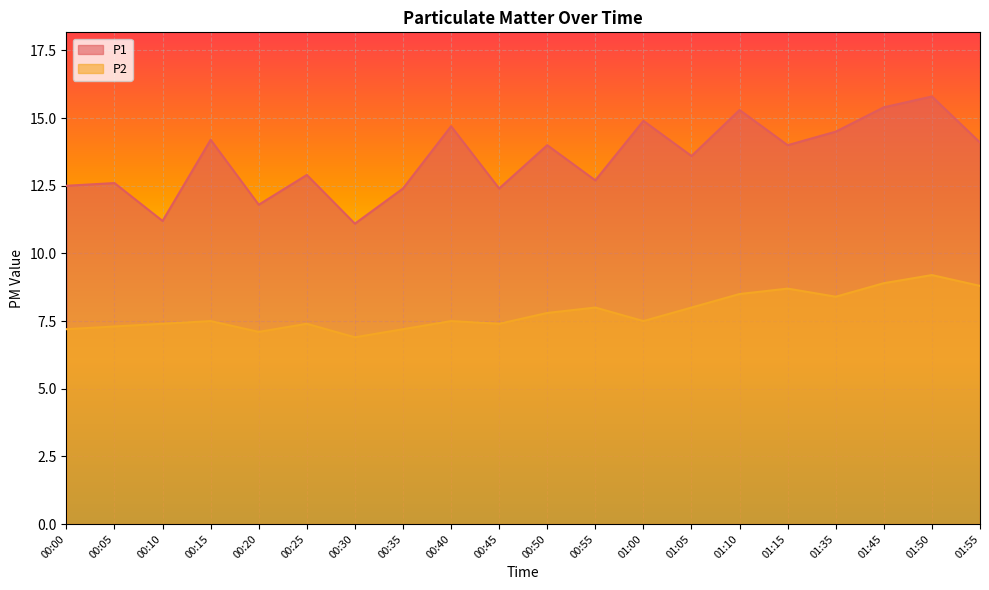

What is the sum of all P1 values?

270.1